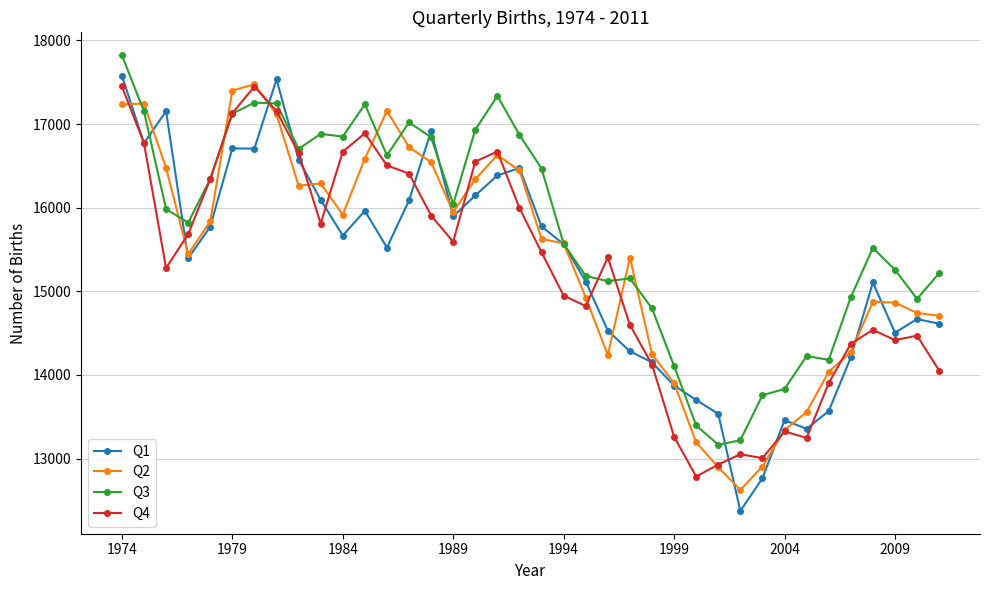

Count the number of categories in the chart.

38